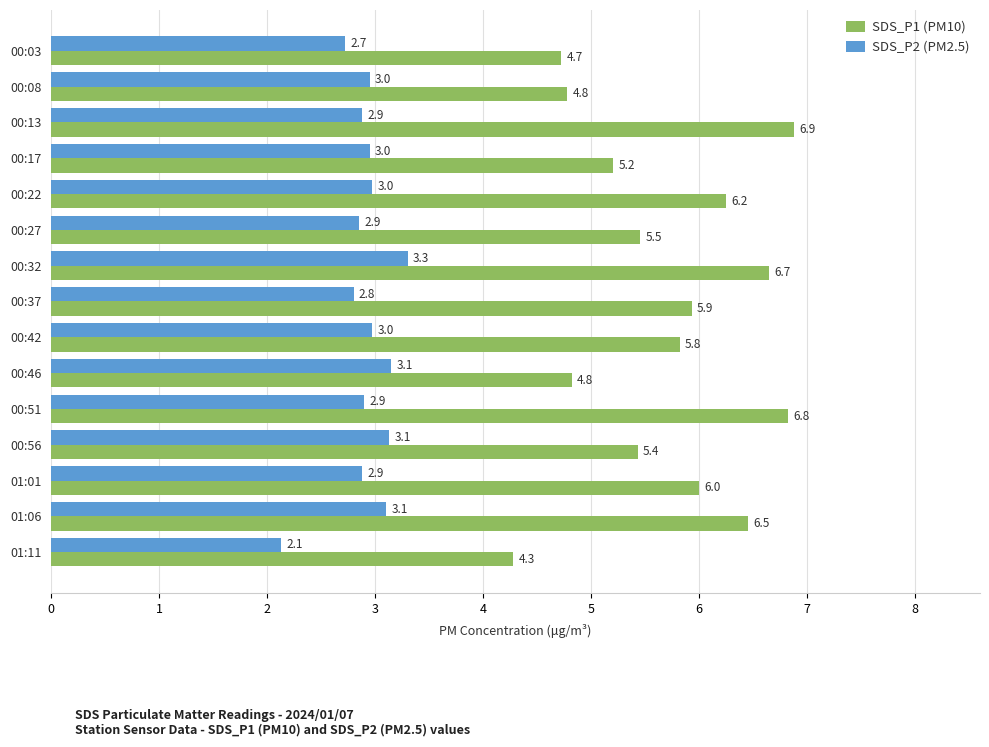

What is the greatest value displayed?

6.9